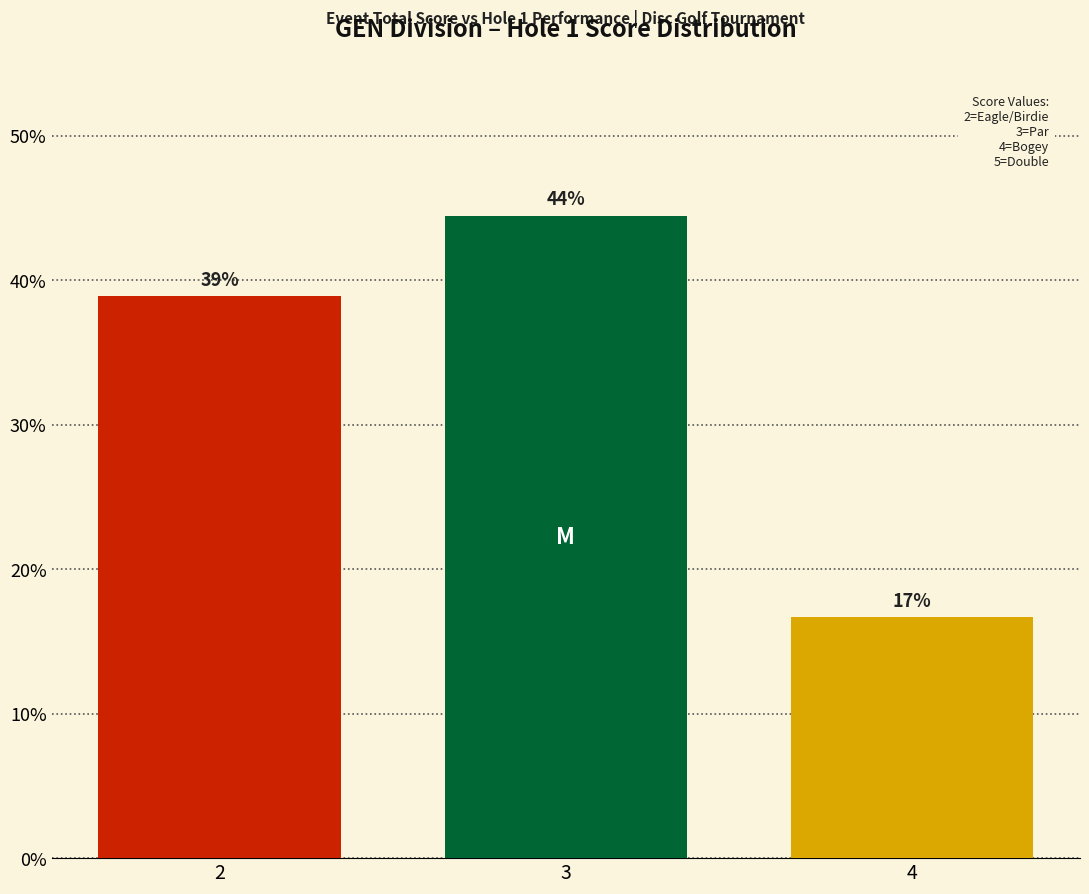

What is the ratio of the value at 2 to the value at 4?

2.3